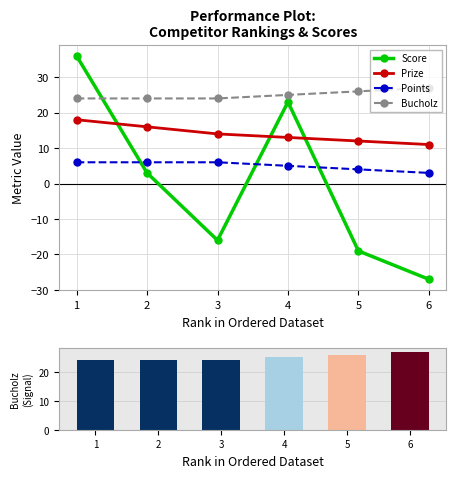

What is the difference between the maximum and minimum values in the Prize series?

7